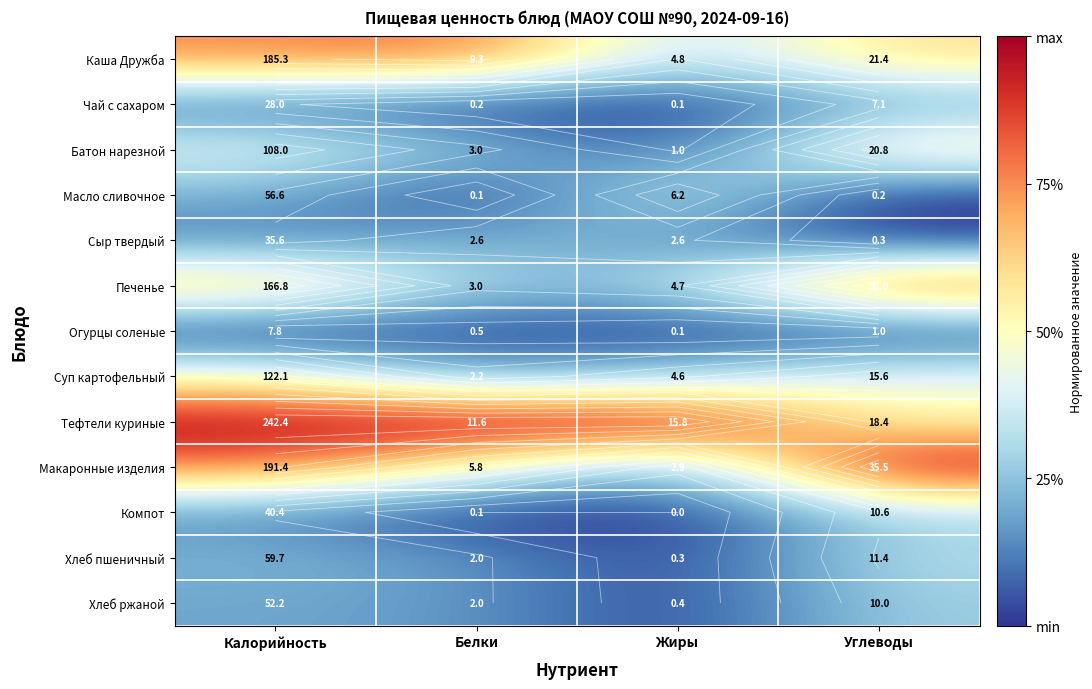

Which series has the largest range (max minus min)?

Макаронные изделия